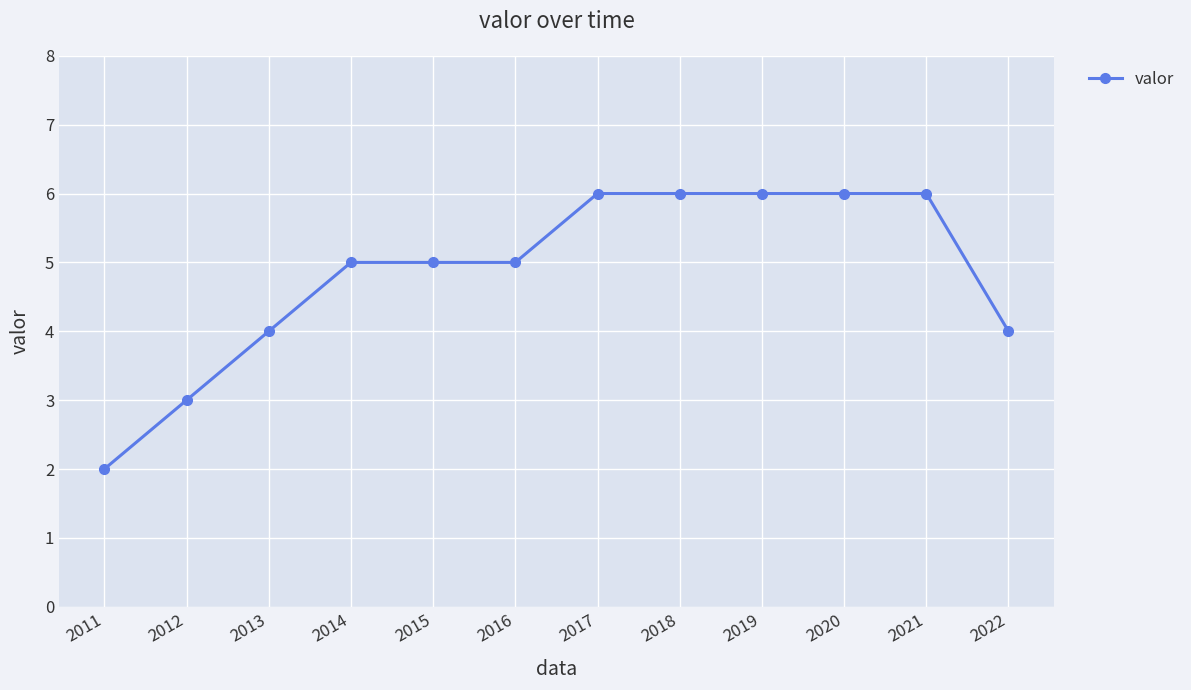

What is the value of the 12th point from the left?

4